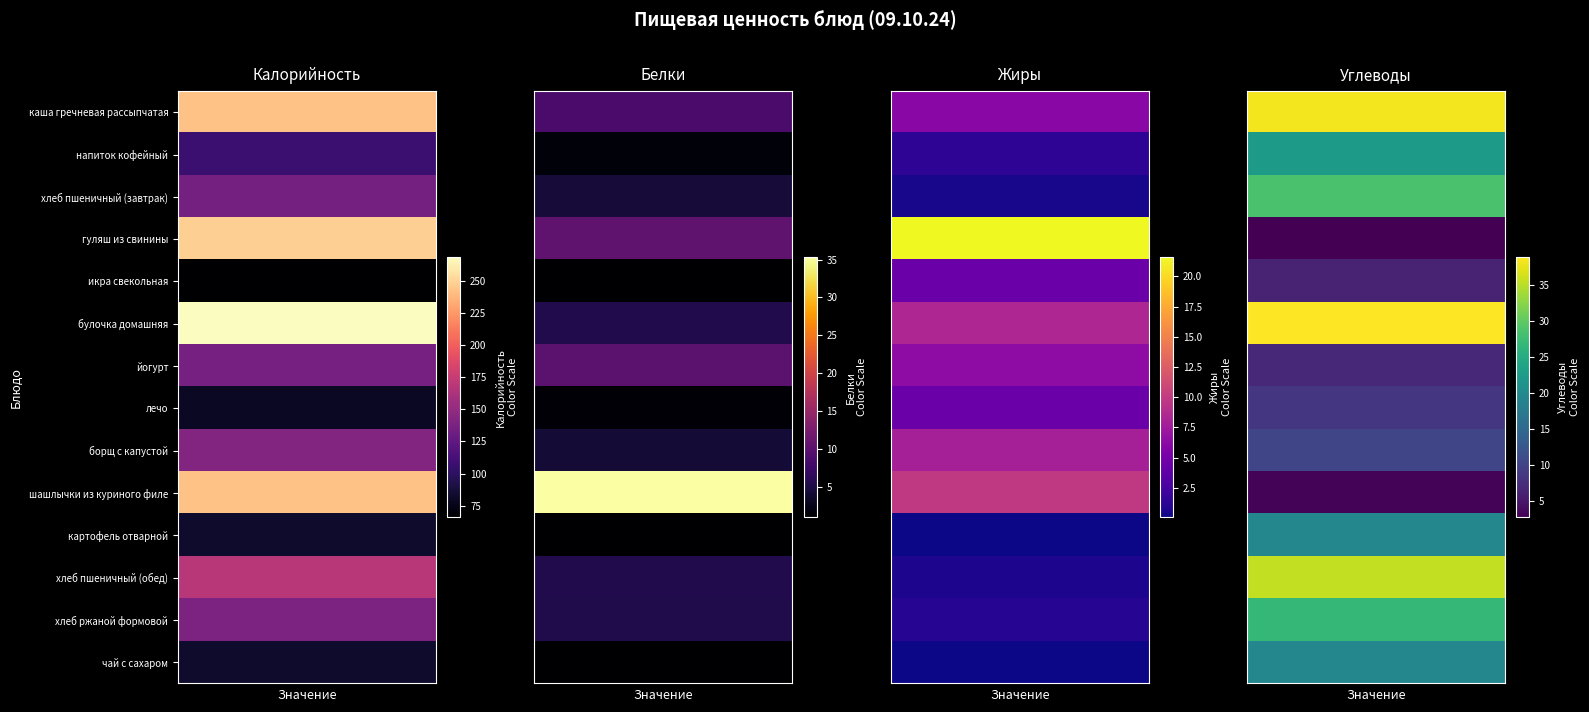

Reading left to right, what are all the values shown in this chart?

каша гречневая рассыпчатая: 0=243.0	1=8.6	2=6.1	3=38.1
напиток кофейный: 0=107.0	1=1.5	2=1.3	3=22.4
хлеб пшеничный (завтрак): 0=135.2	1=4.4	2=0.5	3=28.4
гуляш из свинины: 0=248.4	1=10.5	2=21.6	3=2.8
икра свекольная: 0=66.0	1=1.0	2=4.4	3=6.2
булочка домашняя: 0=268.5	1=5.4	2=8.5	3=38.8
йогурт: 0=136.0	1=10.0	2=6.4	3=7.0
лечо: 0=80.0	1=1.4	2=4.3	3=8.6
борщ с капустой: 0=142.0	1=4.3	2=7.9	3=10.3
шашлычки из куриного филе: 0=242.8	1=35.3	2=9.9	3=3.2
картофель отварной: 0=83.0	1=1.0	2=0.1	3=19.4
хлеб пшеничный (обед): 0=168.5	1=5.5	2=0.6	3=35.4
хлеб ржаной формовой: 0=139.2	1=5.3	2=1.0	3=26.7
чай с сахаром: 0=83.0	1=1.0	2=0.1	3=19.4